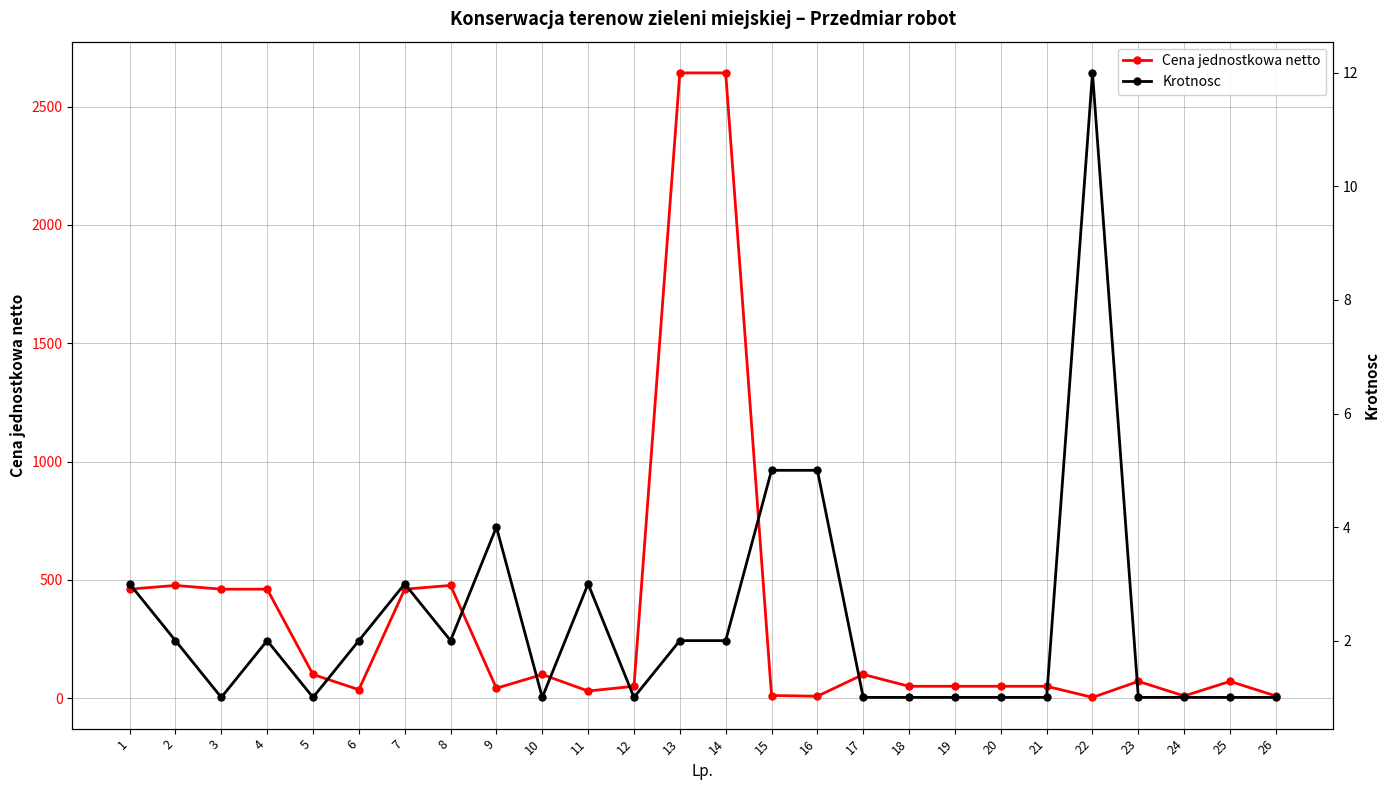

True or false: Krotnosc and Cena jednostkowa netto intersect in this chart.

True